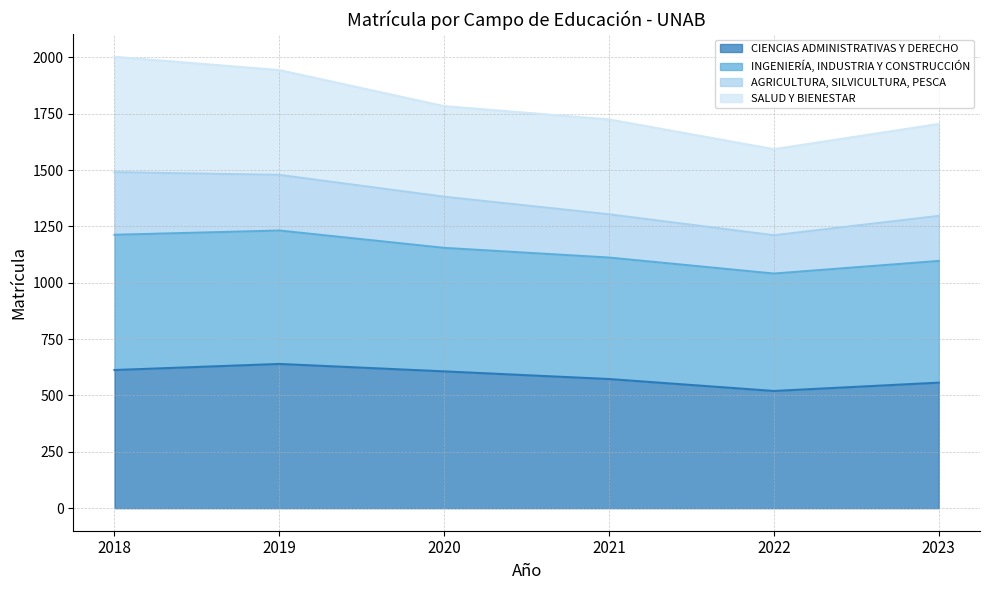

What is the total value across all series at 2022?

1593